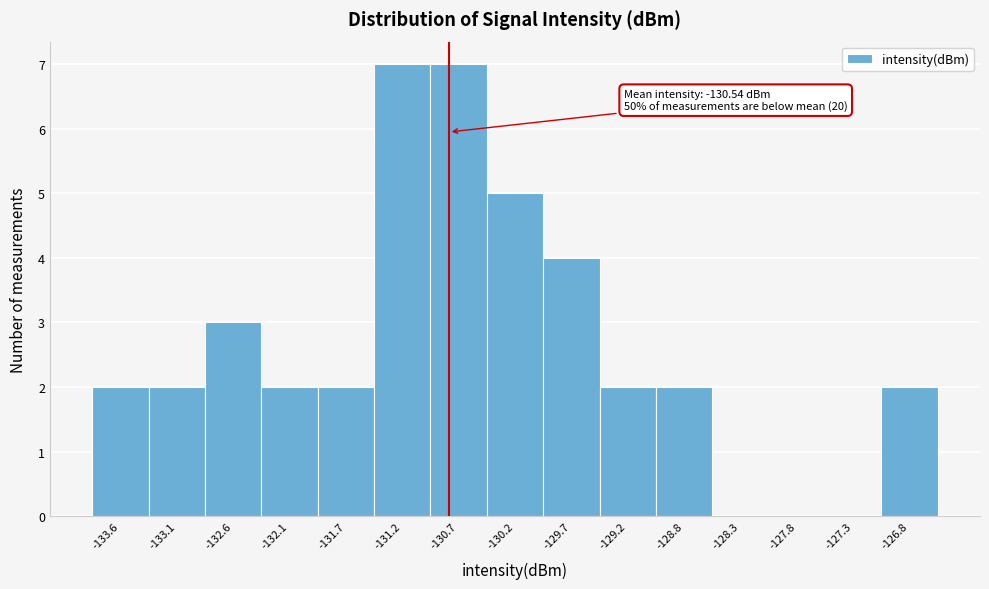

Reading left to right, list all the values displayed in this chart.

-133.6=2	-133.1=2	-132.6=3	-132.1=2	-131.7=2	-131.2=7	-130.7=7	-130.2=5	-129.7=4	-129.2=2	-128.8=2	-128.3=0	-127.8=0	-127.3=0	-126.8=2